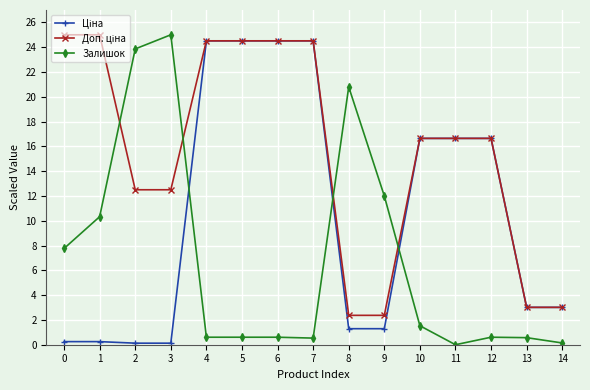

The Залишок series shows 7.8 at 0. True or false?

True